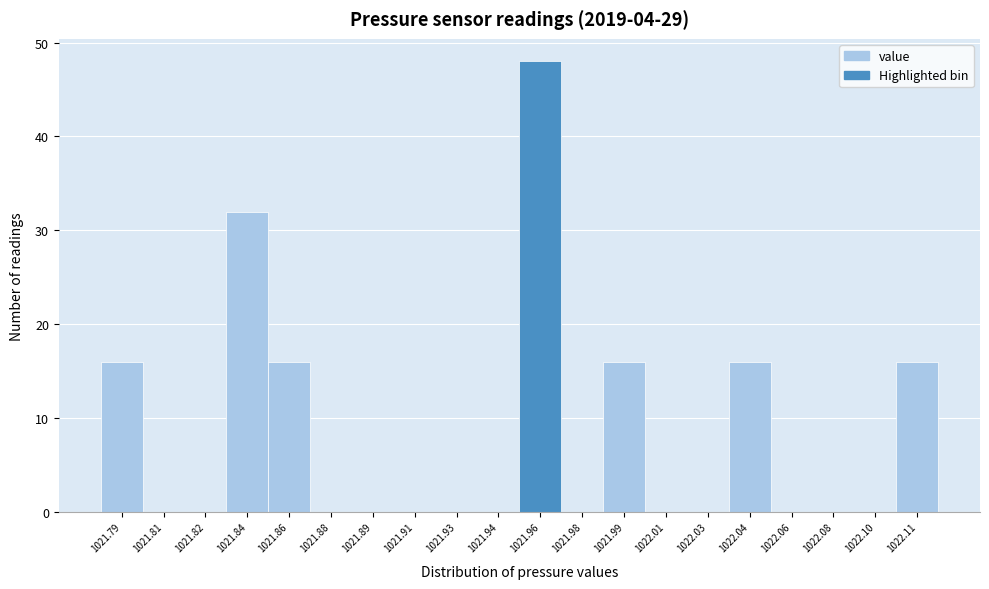

Reading left to right, list all the values displayed in this chart.

1021.79=16	1021.81=0	1021.82=0	1021.84=32	1021.86=16	1021.88=0	1021.89=0	1021.91=0	1021.93=0	1021.94=0	1021.96=48	1021.98=0	1021.99=16	1022.01=0	1022.03=0	1022.04=16	1022.06=0	1022.08=0	1022.10=0	1022.11=16